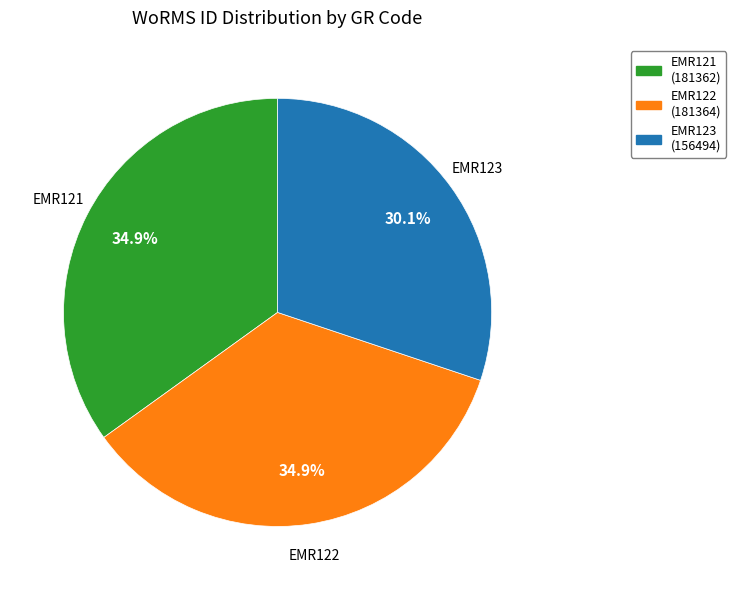

Combined, do EMR122 and EMR121 account for over 50%?

Yes